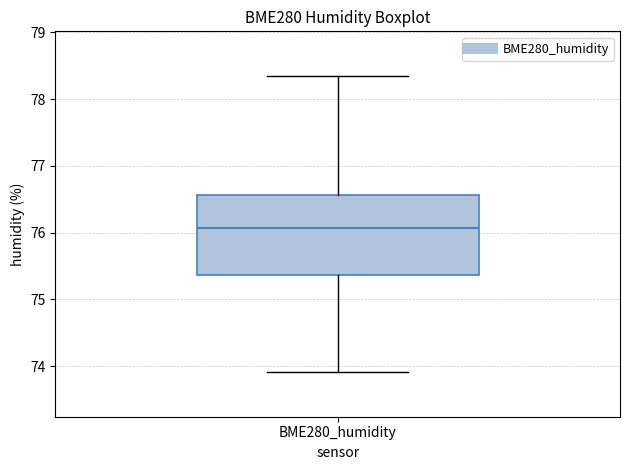

Read this box plot against the y-axis: the position of the median line, the range covered by the box, and the ends of both whiskers. The values are not printed on the chart, so give them approximately, as read against the axis.

median 76.1, box 75.4 to 76.6, whiskers 73.9 to 78.4